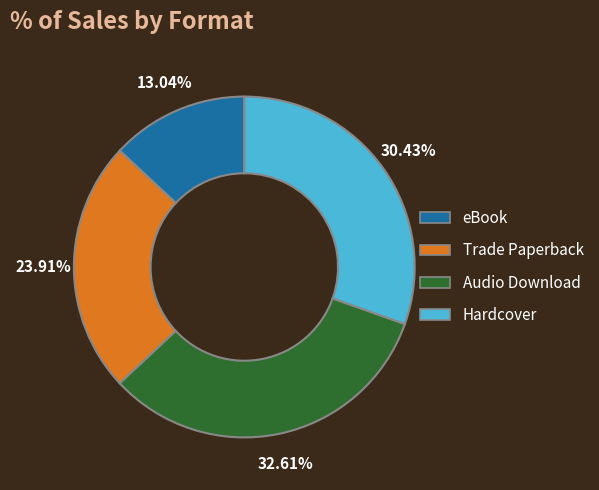

What is the ratio of the value at Audio Download to the value at eBook?

2.5